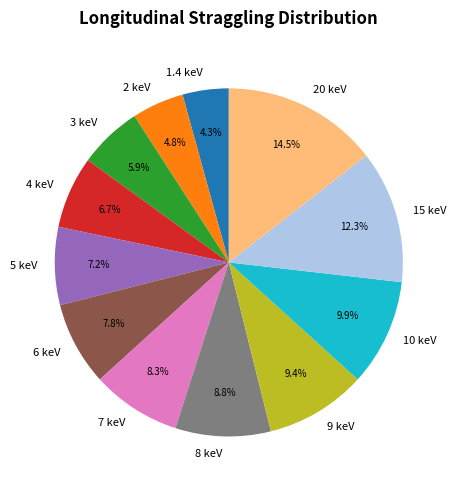

To the nearest percent, what is the combined percentage of 8 keV and 2 keV?

14%